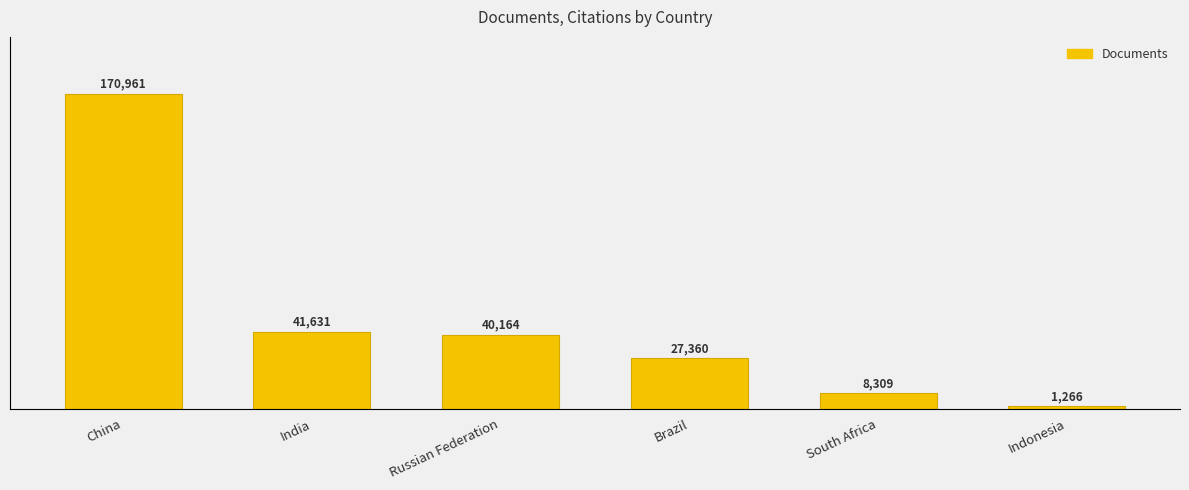

Reading left to right, list all the values displayed in this chart.

China=170961	India=41631	Russian Federation=40164	Brazil=27360	South Africa=8309	Indonesia=1266